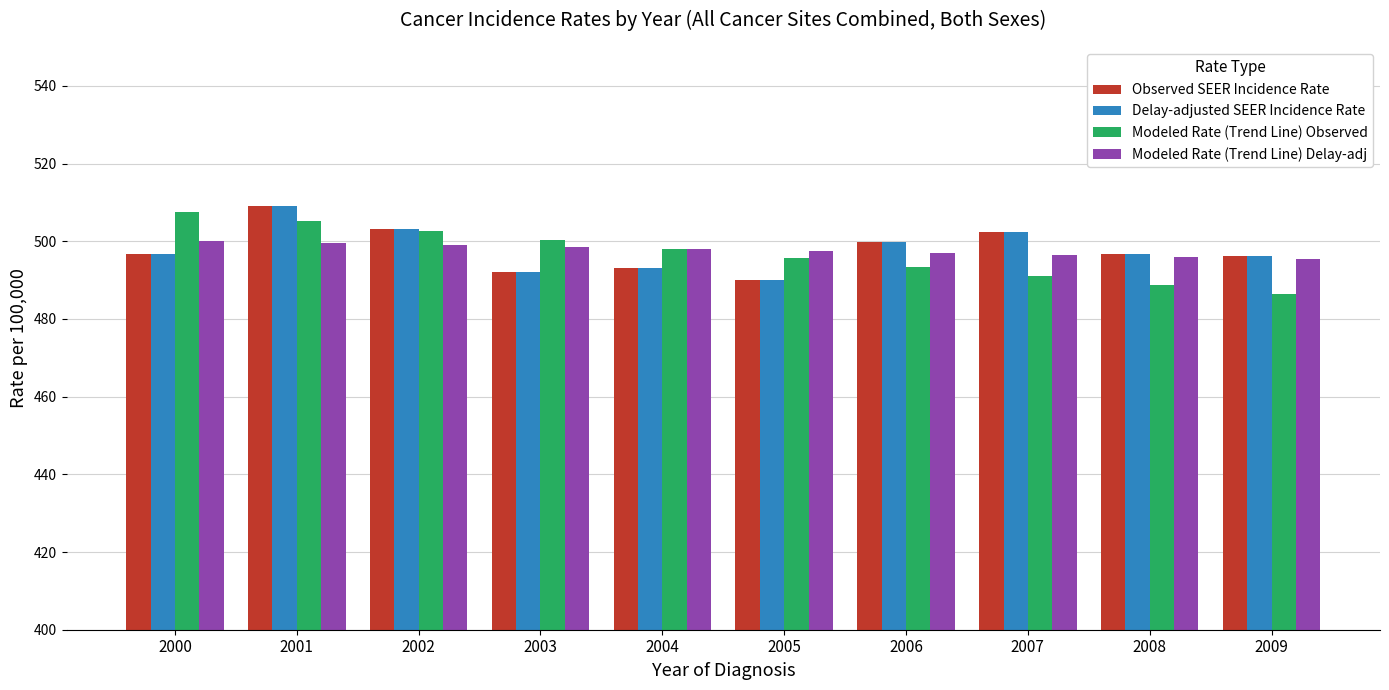

What is the value of the Observed SEER Incidence Rate bar at the 10th from the left?

496.1